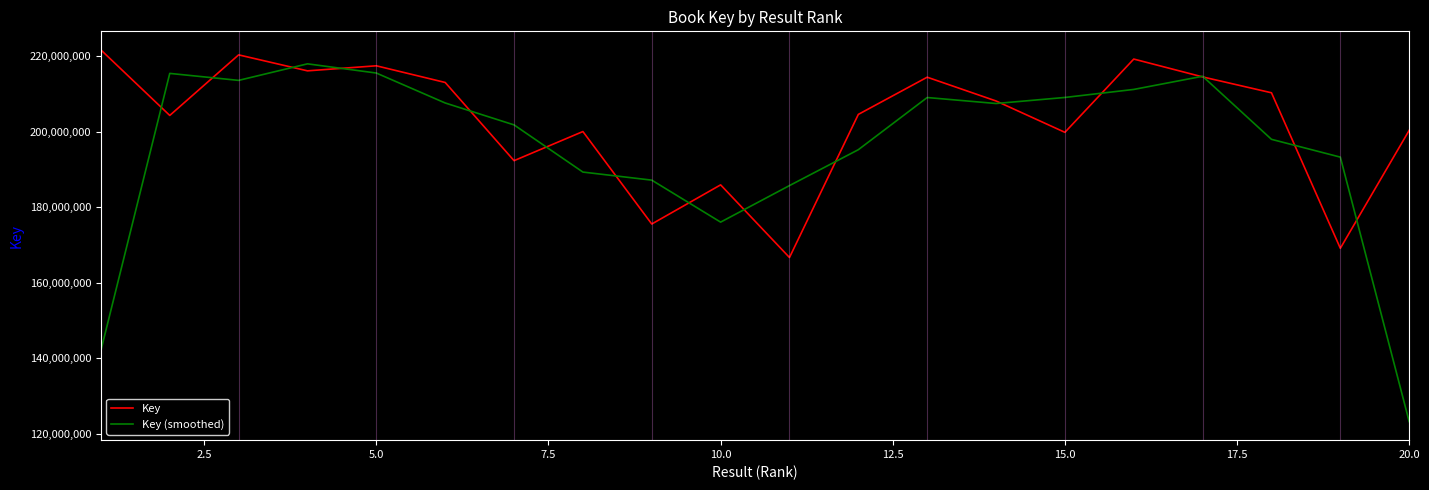

Which series has the largest total across all categories?

Key